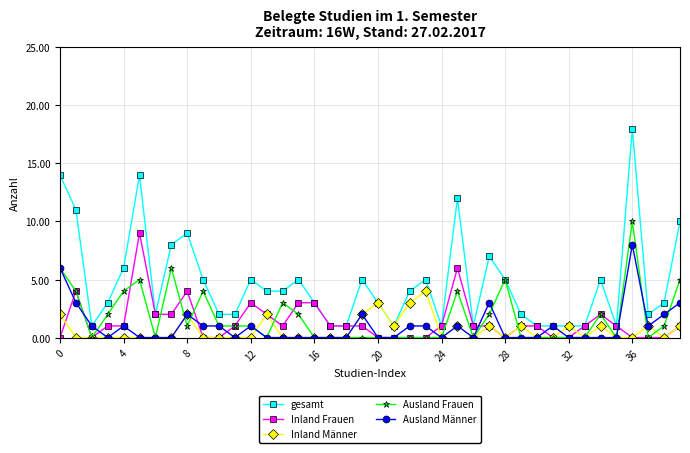

What is the value of the Ausland Frauen point at the 37th from the left?

10